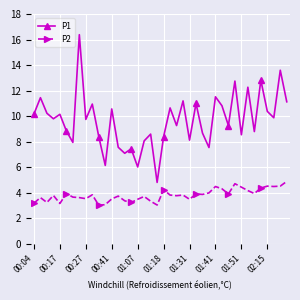

What is the minimum value shown in the chart?

3.0